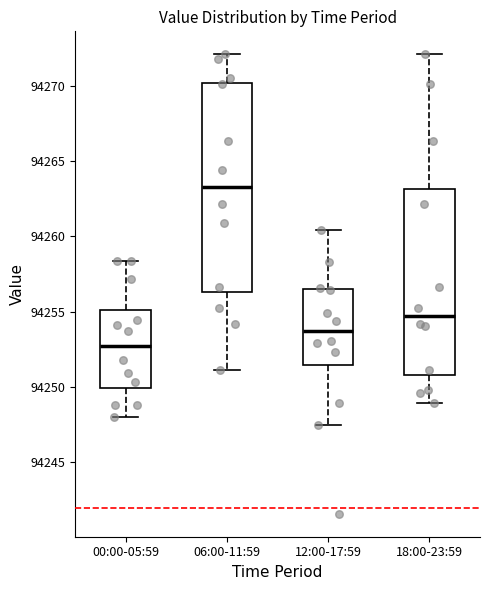

Which box has the lowest median line?

00:00-05:59